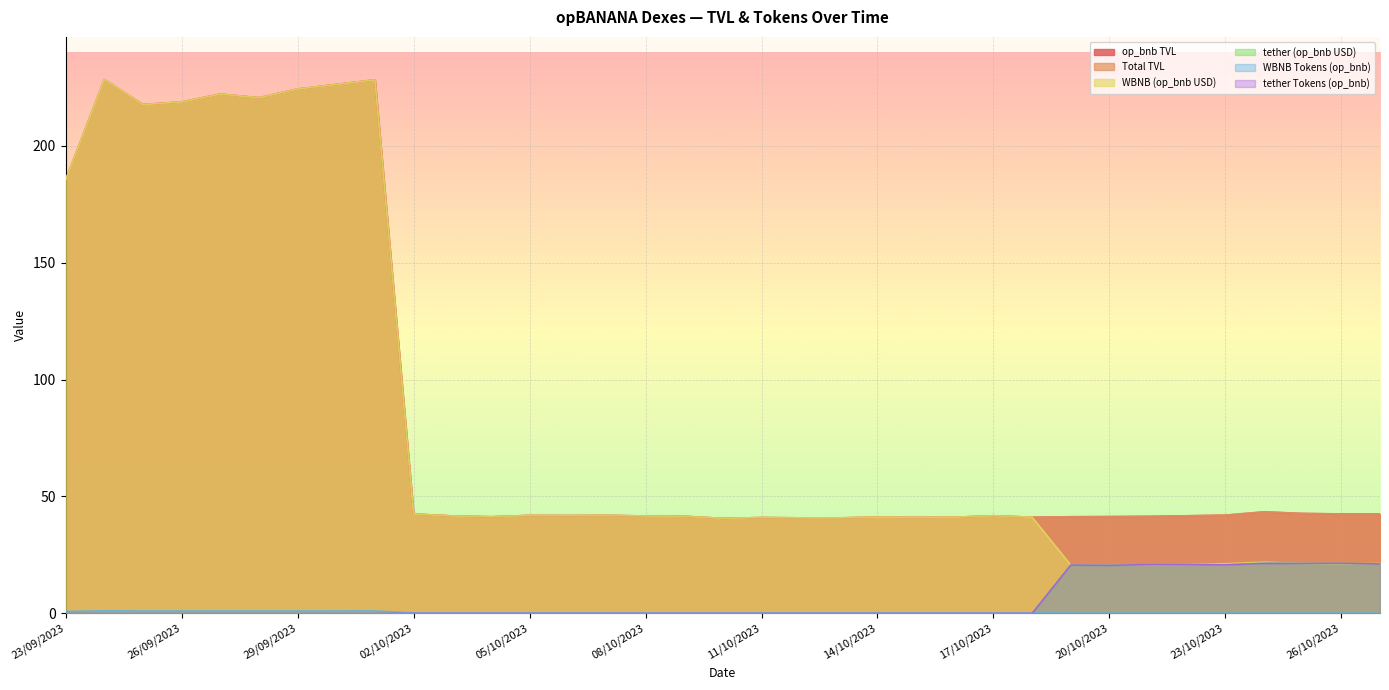

Reading right to left, what are all the values shown in this chart?

op_bnb TVL: 27/10/2023=42.5	26/10/2023=42.5	25/10/2023=42.8	24/10/2023=43.4	23/10/2023=42.0	22/10/2023=41.7	21/10/2023=41.5	20/10/2023=41.4	19/10/2023=41.3	18/10/2023=41.1	17/10/2023=41.8	16/10/2023=41.1	15/10/2023=41.1	14/10/2023=41.2	13/10/2023=40.9	12/10/2023=40.9	11/10/2023=41.0	10/10/2023=40.6	09/10/2023=41.6	08/10/2023=41.7	07/10/2023=41.9	06/10/2023=41.9	05/10/2023=41.9	04/10/2023=41.3	03/10/2023=41.7	02/10/2023=42.5	01/10/2023=228.1	30/09/2023=226.1	29/09/2023=224.2	28/09/2023=220.5	27/09/2023=222.1	26/09/2023=218.7	25/09/2023=217.6	24/09/2023=228.3	23/09/2023=185.4
Total TVL: 27/10/2023=42.5	26/10/2023=42.5	25/10/2023=42.8	24/10/2023=43.4	23/10/2023=42.0	22/10/2023=41.7	21/10/2023=41.5	20/10/2023=41.4	19/10/2023=41.3	18/10/2023=41.1	17/10/2023=41.8	16/10/2023=41.1	15/10/2023=41.1	14/10/2023=41.2	13/10/2023=40.9	12/10/2023=40.9	11/10/2023=41.0	10/10/2023=40.6	09/10/2023=41.6	08/10/2023=41.7	07/10/2023=41.9	06/10/2023=41.9	05/10/2023=41.9	04/10/2023=41.3	03/10/2023=41.7	02/10/2023=42.5	01/10/2023=228.1	30/09/2023=226.1	29/09/2023=224.2	28/09/2023=220.5	27/09/2023=222.1	26/09/2023=218.7	25/09/2023=217.6	24/09/2023=228.3	23/09/2023=185.4
WBNB (op_bnb USD): 27/10/2023=21.4	26/10/2023=21.1	25/10/2023=21.4	24/10/2023=21.9	23/10/2023=21.2	22/10/2023=20.9	21/10/2023=20.7	20/10/2023=20.8	19/10/2023=20.7	18/10/2023=41.1	17/10/2023=41.8	16/10/2023=41.1	15/10/2023=41.1	14/10/2023=41.2	13/10/2023=40.9	12/10/2023=40.9	11/10/2023=41.0	10/10/2023=40.6	09/10/2023=41.6	08/10/2023=41.7	07/10/2023=41.9	06/10/2023=41.9	05/10/2023=41.9	04/10/2023=41.3	03/10/2023=41.7	02/10/2023=42.5	01/10/2023=228.1	30/09/2023=226.1	29/09/2023=224.2	28/09/2023=220.5	27/09/2023=222.1	26/09/2023=218.7	25/09/2023=217.6	24/09/2023=228.3	23/09/2023=185.4
tether (op_bnb USD): 27/10/2023=21.1	26/10/2023=21.4	25/10/2023=21.4	24/10/2023=21.5	23/10/2023=20.8	22/10/2023=20.9	21/10/2023=20.8	20/10/2023=20.6	19/10/2023=20.7	18/10/2023=0.0	17/10/2023=0.0	16/10/2023=0.0	15/10/2023=0.0	14/10/2023=0.0	13/10/2023=0.0	12/10/2023=0.0	11/10/2023=0.0	10/10/2023=0.0	09/10/2023=0.0	08/10/2023=0.0	07/10/2023=0.0	06/10/2023=0.0	05/10/2023=0.0	04/10/2023=0.0	03/10/2023=0.0	02/10/2023=0.0	01/10/2023=0.0	30/09/2023=0.0	29/09/2023=0.0	28/09/2023=0.0	27/09/2023=0.0	26/09/2023=0.0	25/09/2023=0.0	24/09/2023=0.0	23/09/2023=0.0
WBNB Tokens (op_bnb): 27/10/2023=0.1	26/10/2023=0.1	25/10/2023=0.1	24/10/2023=0.1	23/10/2023=0.1	22/10/2023=0.1	21/10/2023=0.1	20/10/2023=0.1	19/10/2023=0.1	18/10/2023=0.2	17/10/2023=0.2	16/10/2023=0.2	15/10/2023=0.2	14/10/2023=0.2	13/10/2023=0.2	12/10/2023=0.2	11/10/2023=0.2	10/10/2023=0.2	09/10/2023=0.2	08/10/2023=0.2	07/10/2023=0.2	06/10/2023=0.2	05/10/2023=0.2	04/10/2023=0.2	03/10/2023=0.2	02/10/2023=0.2	01/10/2023=1.1	30/09/2023=1.1	29/09/2023=1.0	28/09/2023=1.0	27/09/2023=1.0	26/09/2023=1.0	25/09/2023=1.0	24/09/2023=1.1	23/09/2023=0.9
tether Tokens (op_bnb): 27/10/2023=21.2	26/10/2023=21.4	25/10/2023=21.4	24/10/2023=21.4	23/10/2023=20.8	22/10/2023=20.9	21/10/2023=20.8	20/10/2023=20.6	19/10/2023=20.7	18/10/2023=0.0	17/10/2023=0.0	16/10/2023=0.0	15/10/2023=0.0	14/10/2023=0.0	13/10/2023=0.0	12/10/2023=0.0	11/10/2023=0.0	10/10/2023=0.0	09/10/2023=0.0	08/10/2023=0.0	07/10/2023=0.0	06/10/2023=0.0	05/10/2023=0.0	04/10/2023=0.0	03/10/2023=0.0	02/10/2023=0.0	01/10/2023=0.0	30/09/2023=0.0	29/09/2023=0.0	28/09/2023=0.0	27/09/2023=0.0	26/09/2023=0.0	25/09/2023=0.0	24/09/2023=0.0	23/09/2023=0.0